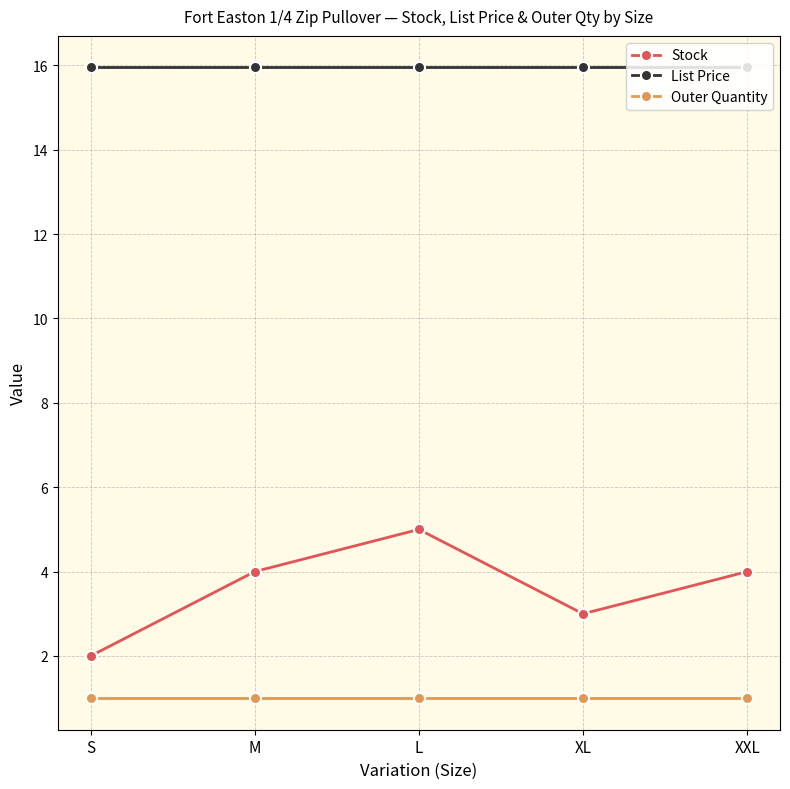

True or false: Stock and Outer Quantity intersect in this chart.

False